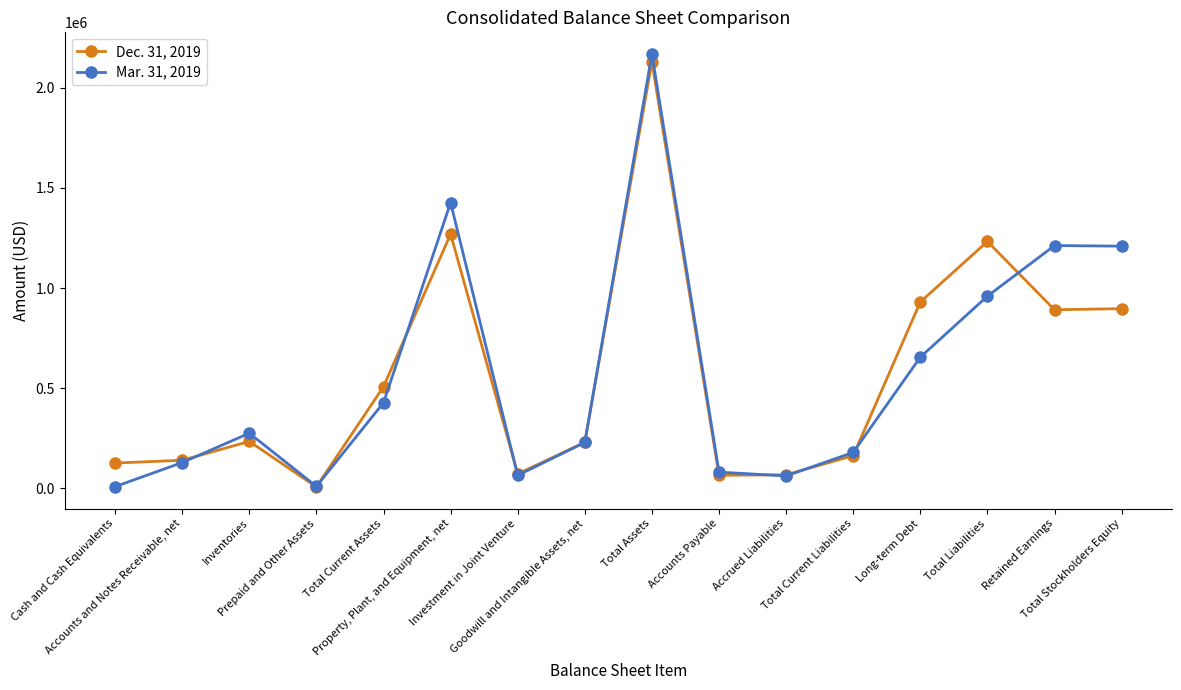

At which category is the sum across all series the highest?

Total Assets